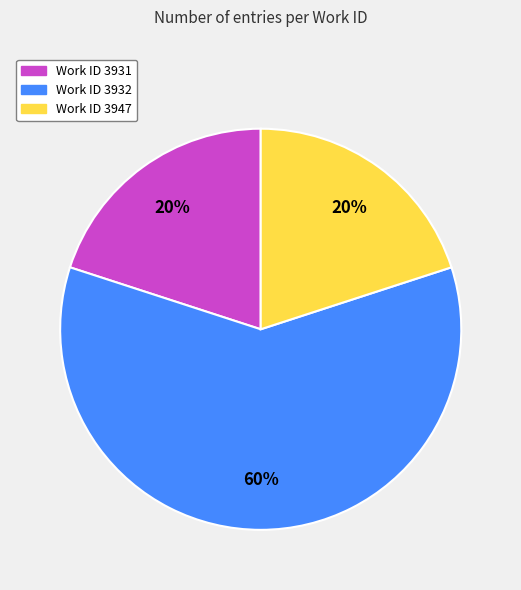

To the nearest percent, what is the difference between the largest and smallest slice percentages?

40%